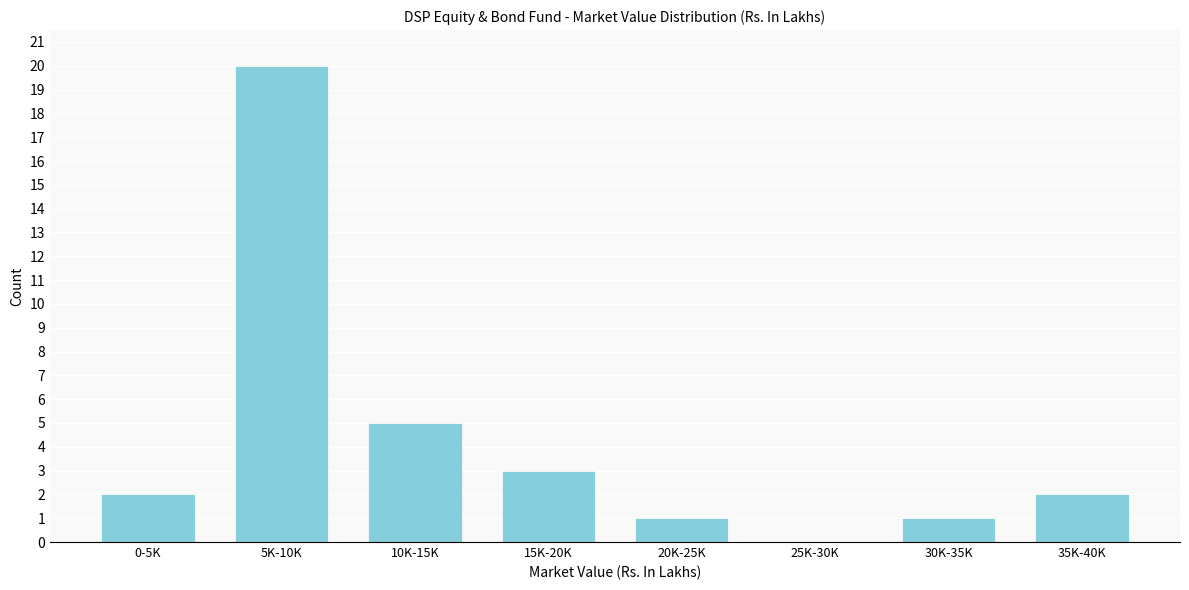

Reading left to right, transcribe all the data shown in this chart.

0-5K=2	5K-10K=20	10K-15K=5	15K-20K=3	20K-25K=1	25K-30K=0	30K-35K=1	35K-40K=2